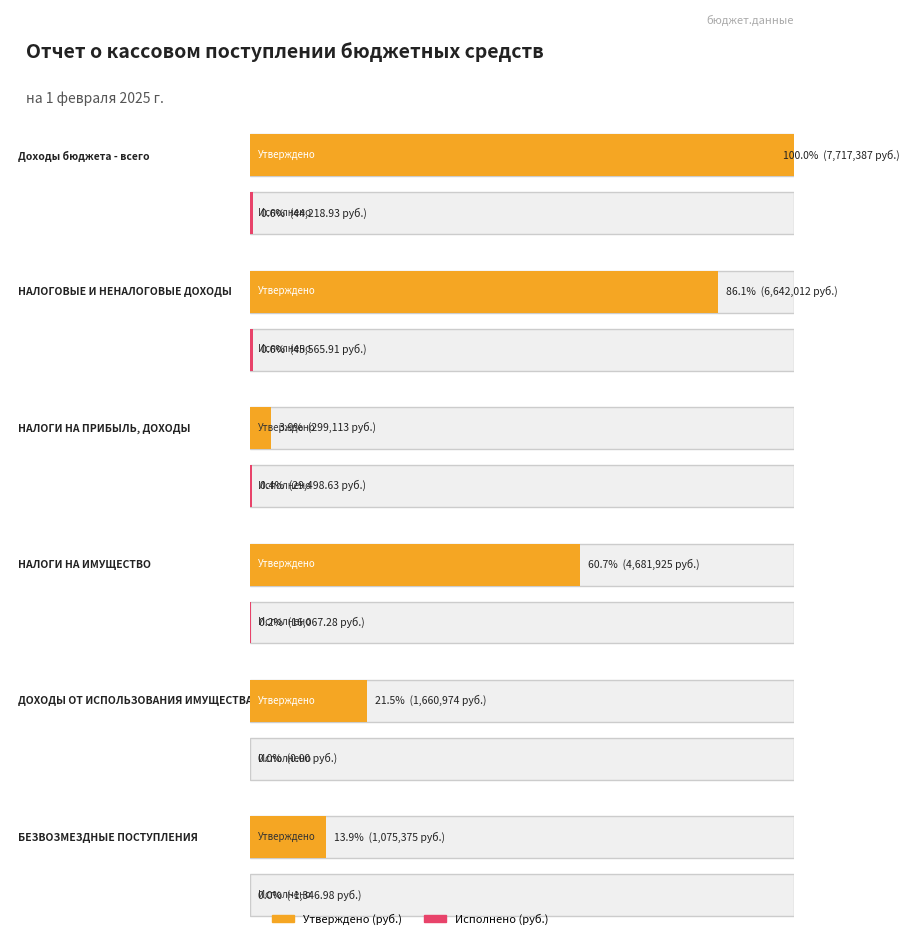

Which series has the largest range (max minus min)?

Утвержденные назначения